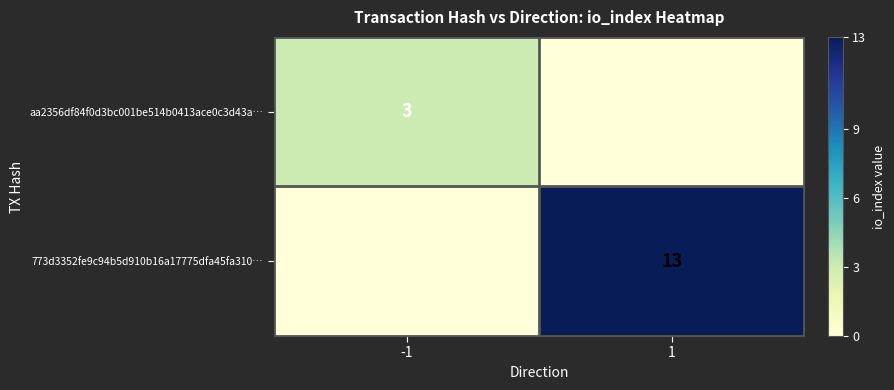

What is the average value of the aa2356df84f0d3bc001be514b0413ace0c3d43a… series?

2